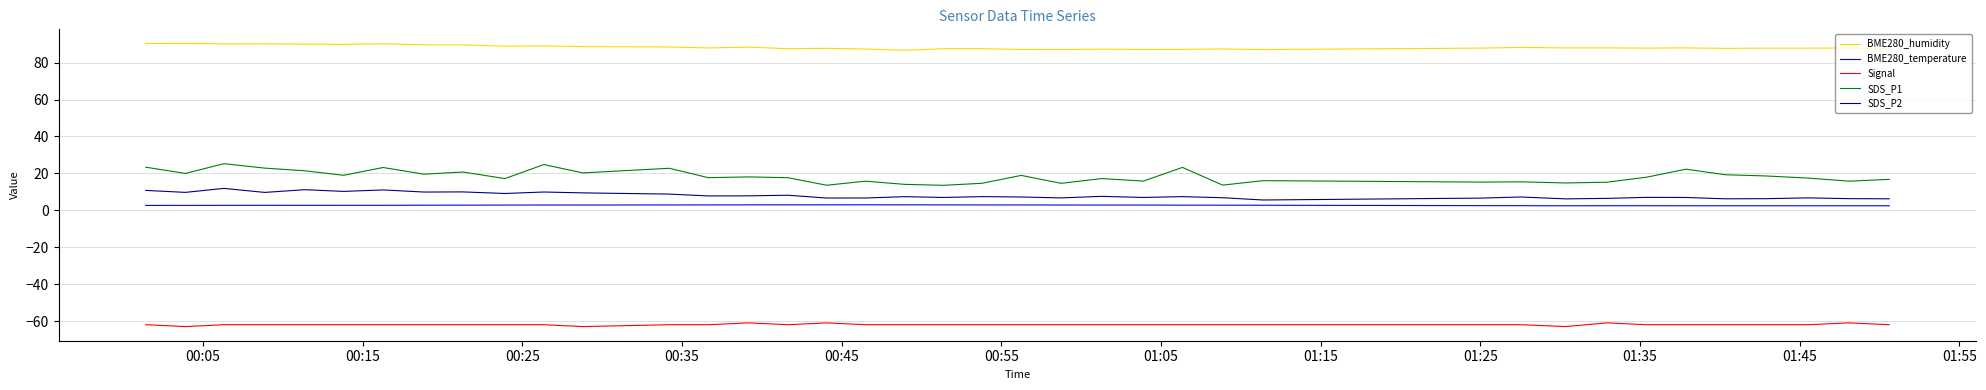

True or false: Signal and SDS_P2 intersect in this chart.

False